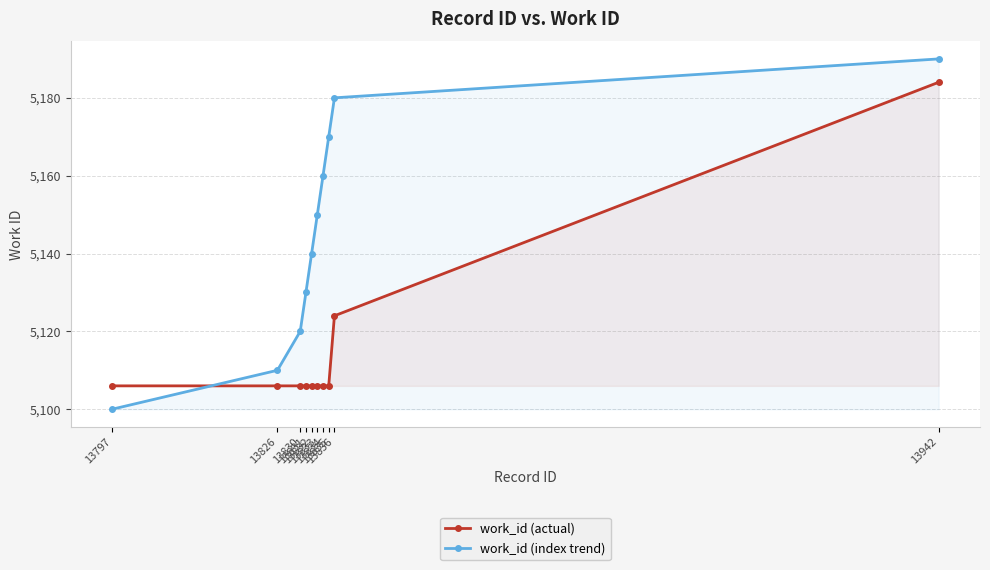

Rank the categories by work_id (index trend) value from highest to lowest.

13942, 13836, 13835, 13834, 13833, 13832, 13831, 13830, 13826, 13797